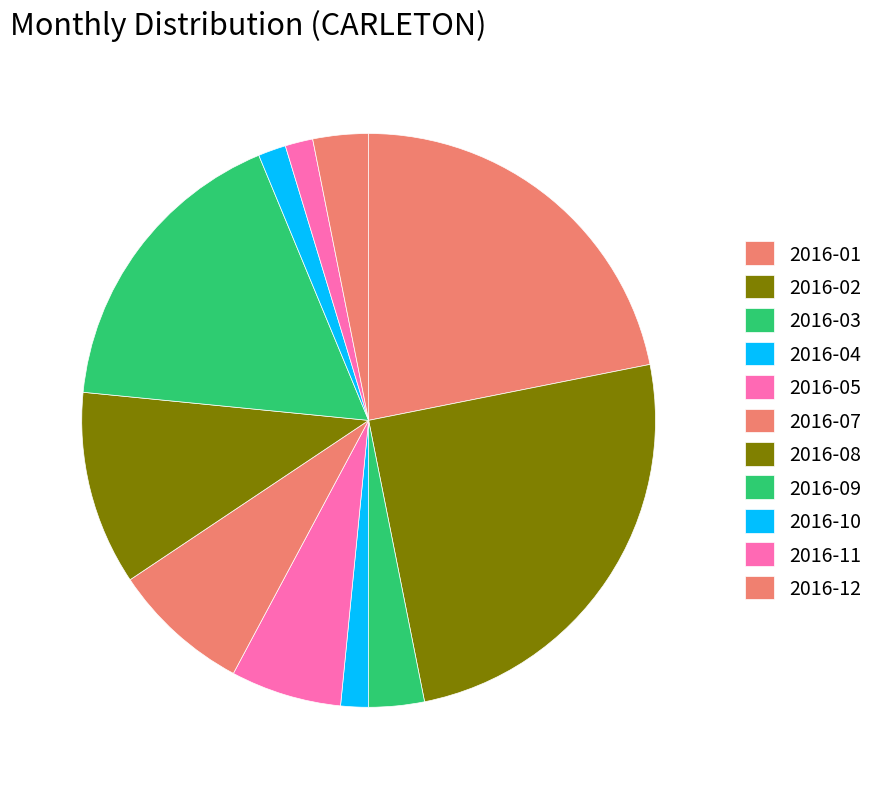

What portion of the pie excludes 2016-11?

98.4%